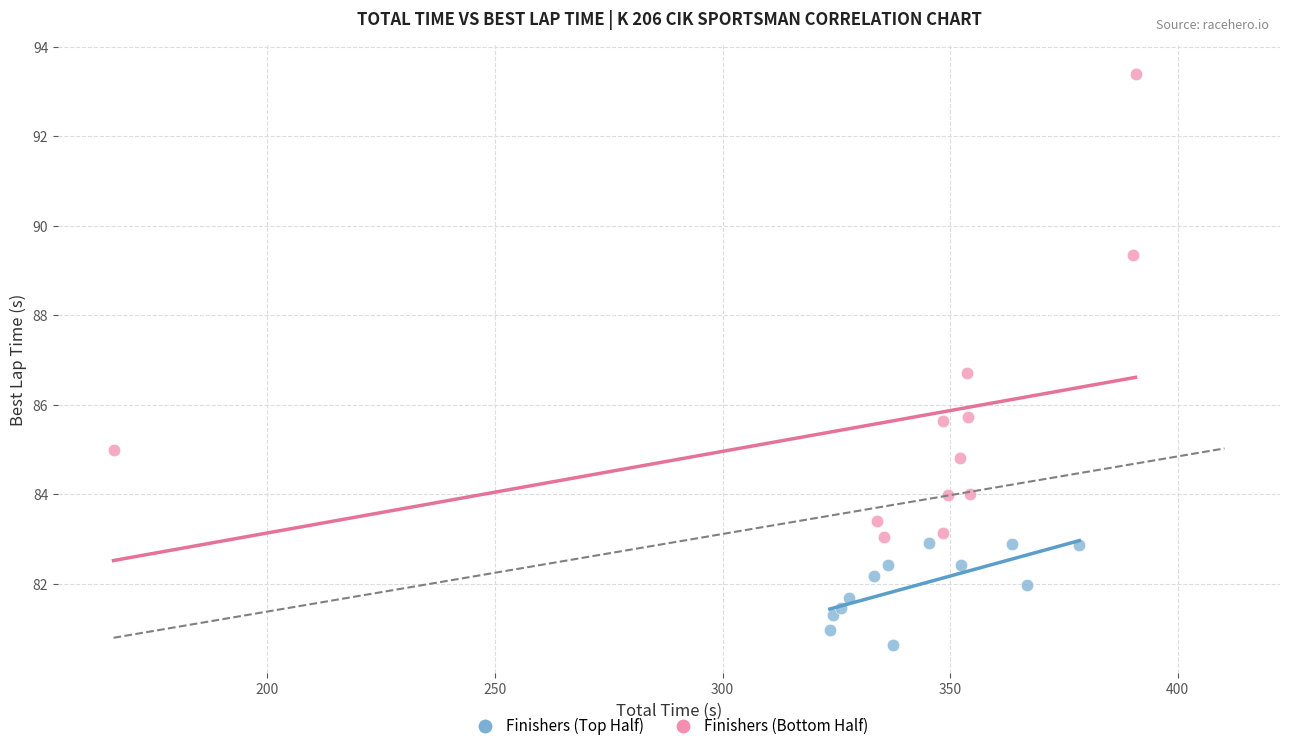

Which series has the largest Y range (max minus min)?

Finishers (Bottom Half)